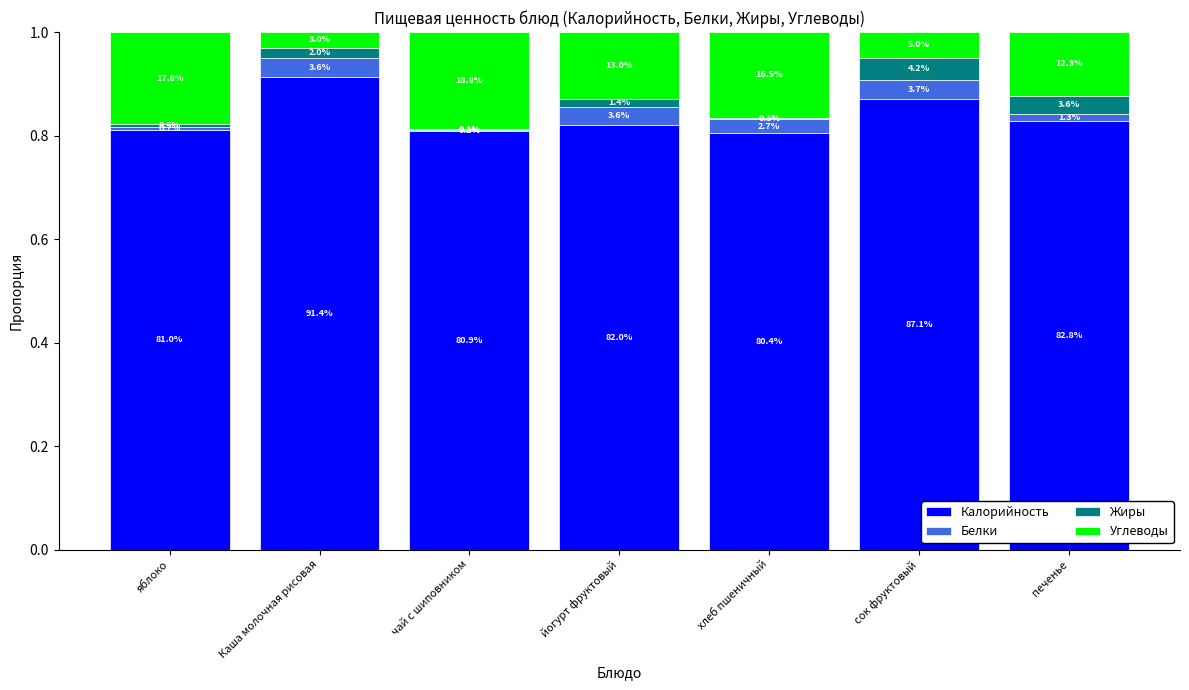

What are all the series names shown in the legend?

Калорийность, Белки, Жиры, Углеводы